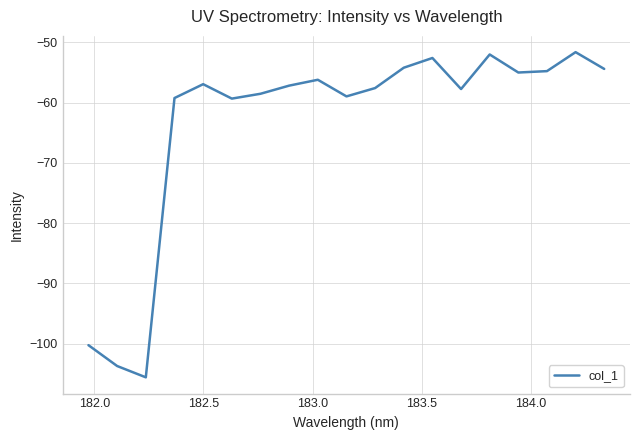

What is the smallest value displayed?

-105.6